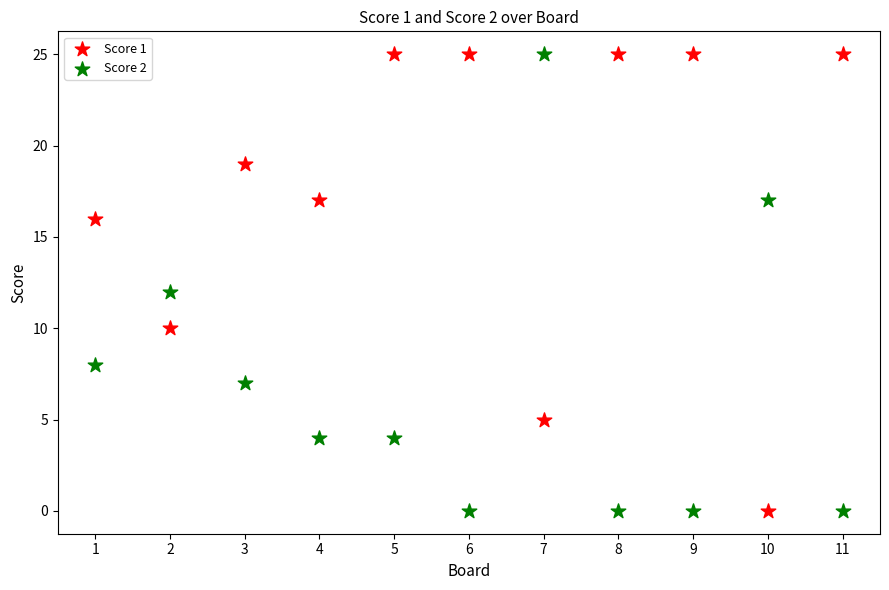

What is the X range (max minus min) for the scatter plot?

10